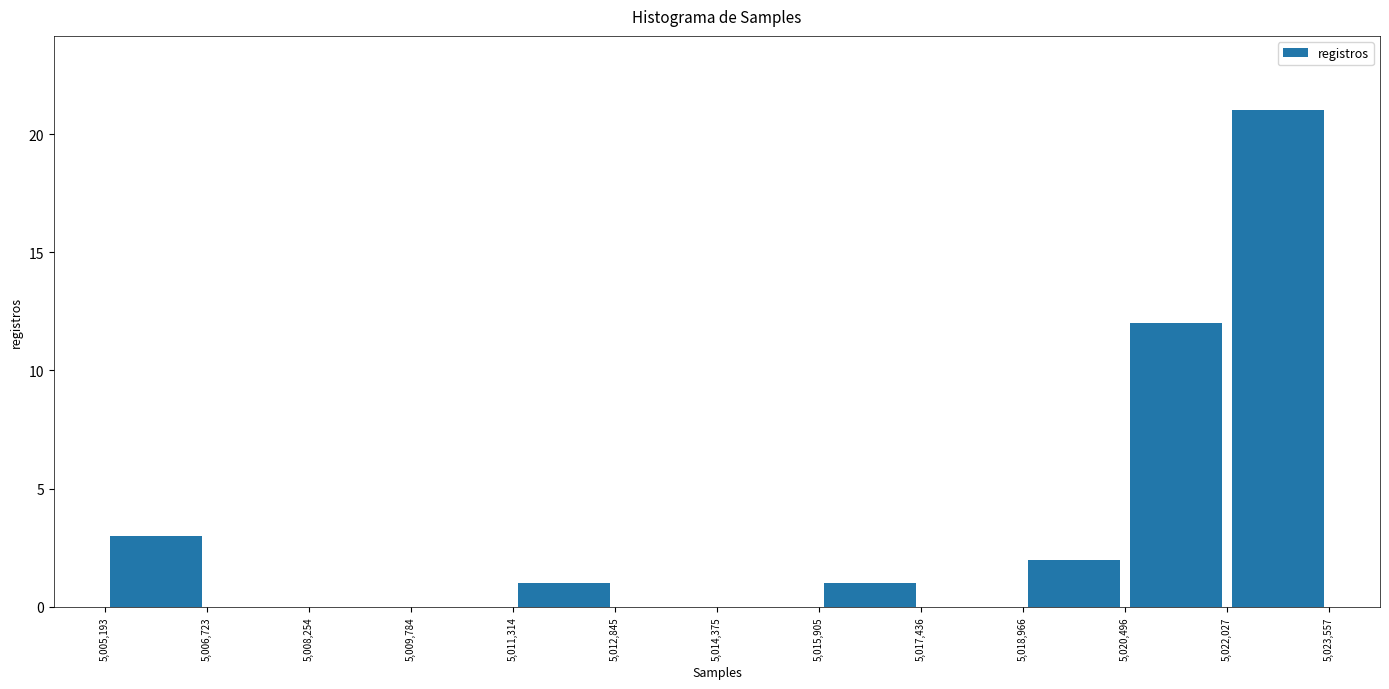

Reading left to right, list every bar in this chart as the range it spans on the x-axis followed by its height. The values are not printed on the chart, so give them approximately, as read against the axis.

5,005,193 to 5,006,723: 3
5,006,723 to 5,008,254: 0
5,008,254 to 5,009,784: 0
5,009,784 to 5,011,314: 0
5,011,314 to 5,012,845: 1
5,012,845 to 5,014,375: 0
5,014,375 to 5,015,905: 0
5,015,905 to 5,017,436: 1
5,017,436 to 5,018,966: 0
5,018,966 to 5,020,496: 2
5,020,496 to 5,022,027: 12
5,022,027 to 5,023,557: 21